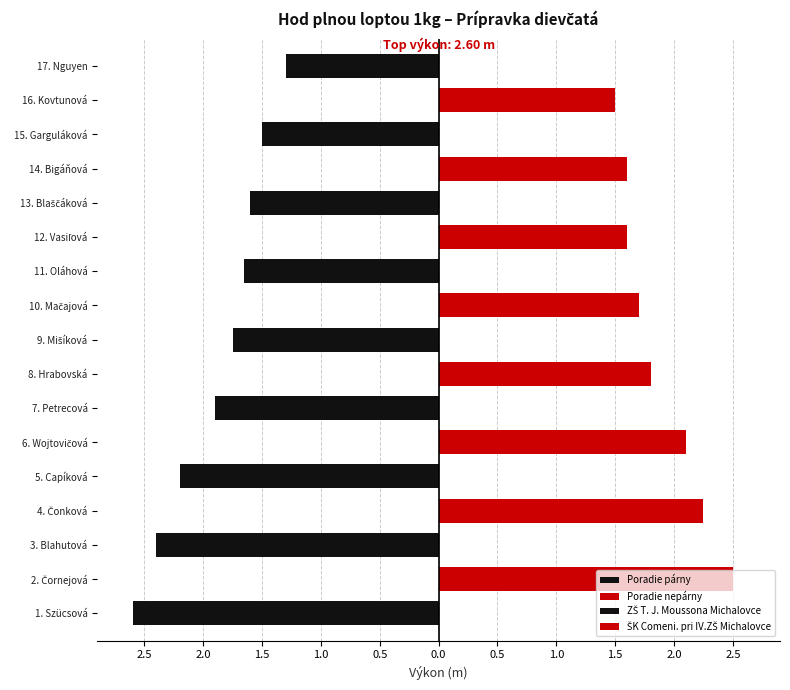

Does the chart contain any negative values?

No